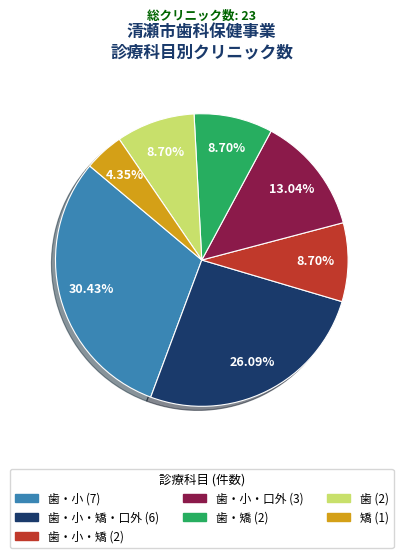

Which has a higher value, 歯・小 (7) or 歯 (2)?

歯・小 (7)